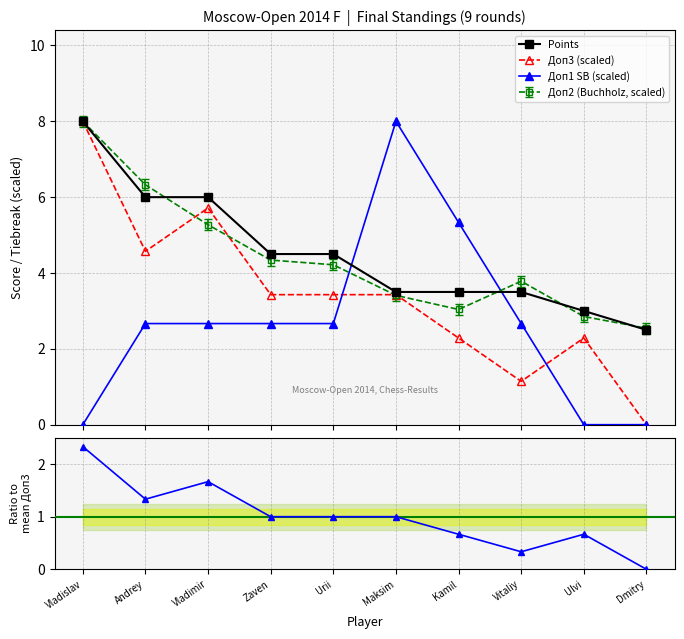

Between Zaven and Maksim, which series saw the biggest shift?

Доп1 SB (scaled)